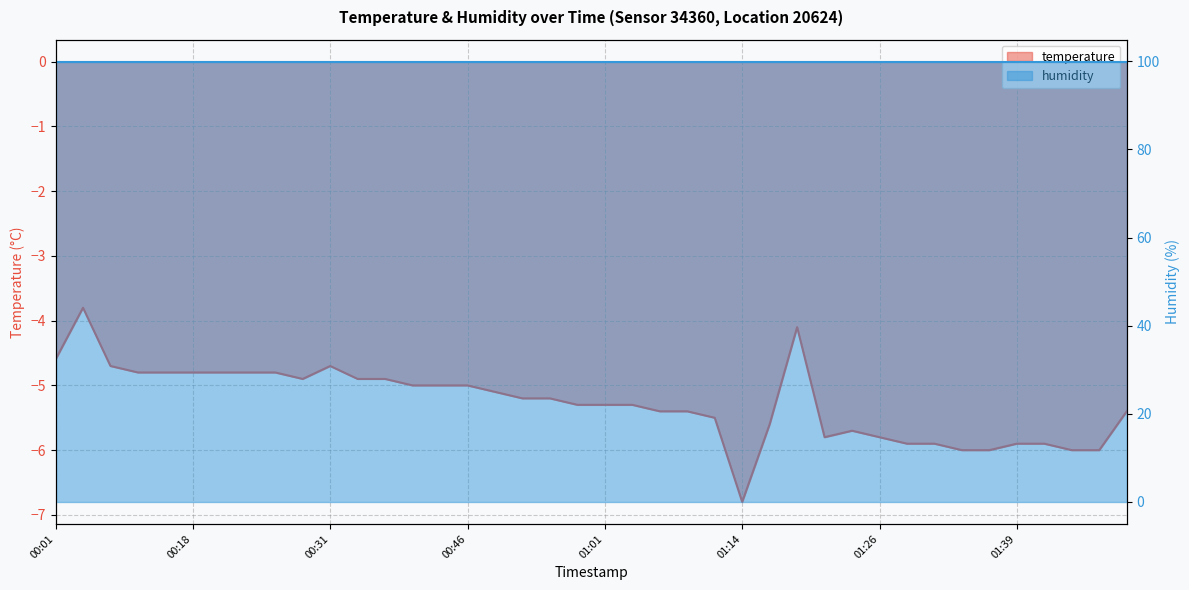

What is the sum of the values at 00:26 and 01:50?

-10.8